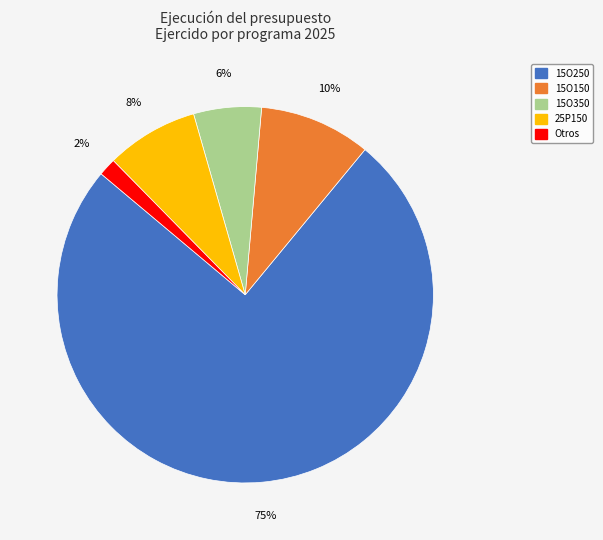

How many slices are in this pie chart?

5